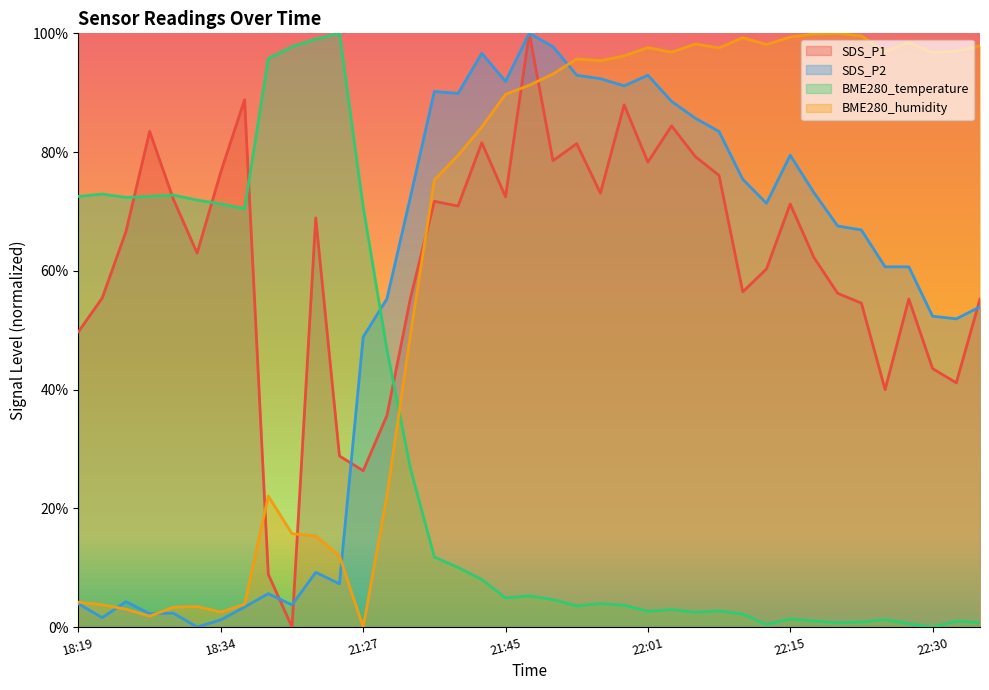

Which has a higher value, 21:58 or 22:30?

21:58